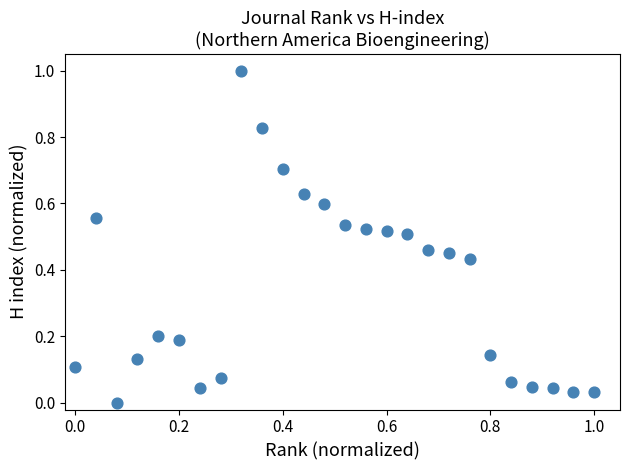

What is the range of X values (max minus min)?

1.0